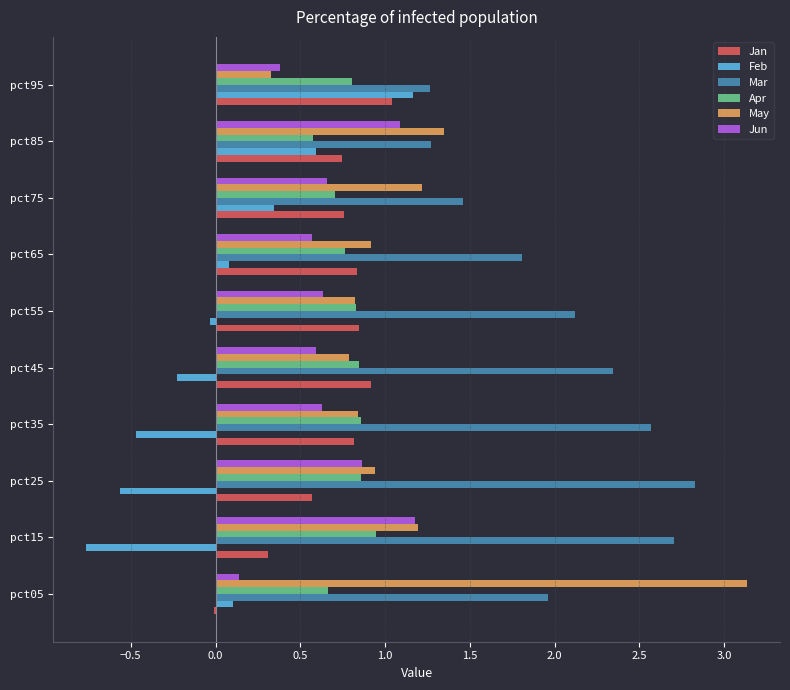

How many values in the Jan series exceed 0?

9